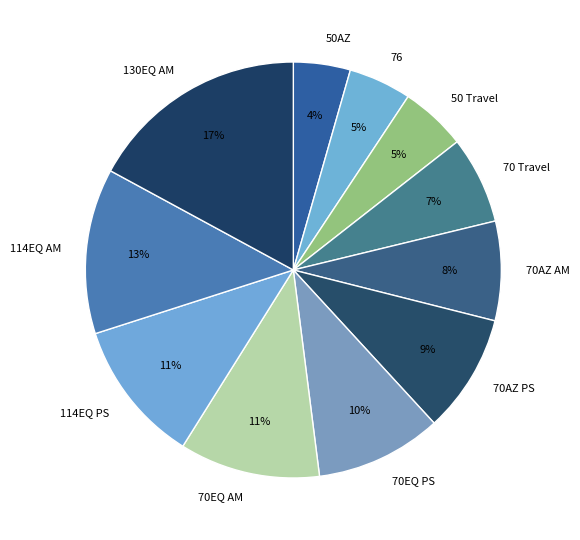

Is it true that 70AZ PS is 18% of the pie?

False